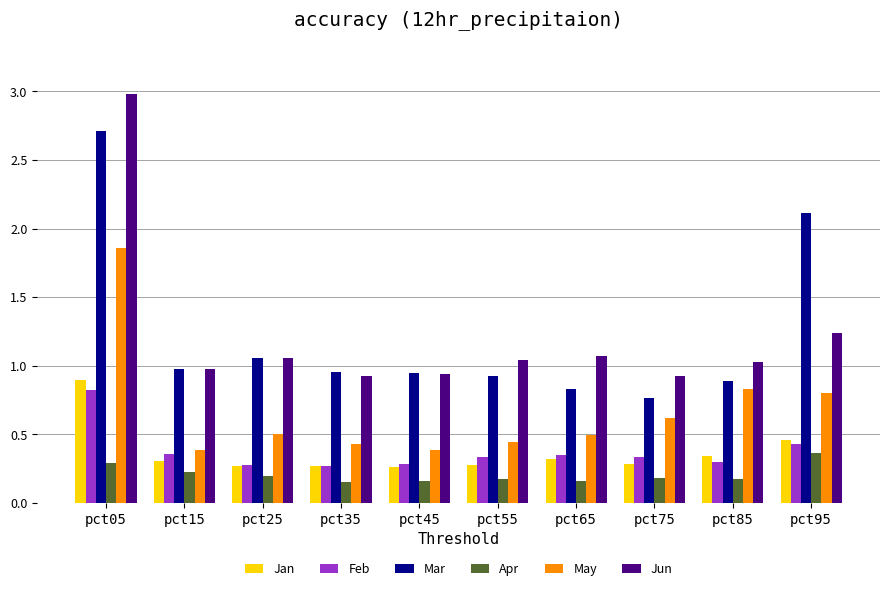

Where does the Jun series first go above 1?

pct05